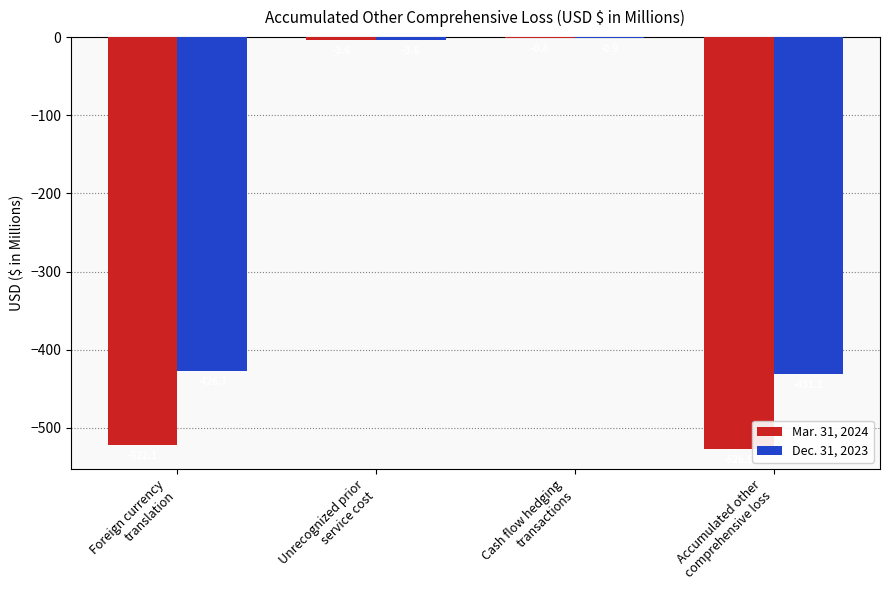

Is the value of Dec. 31, 2023 at Foreign currency
translation greater than the value of Mar. 31, 2024 at Cash flow hedging
transactions?

No